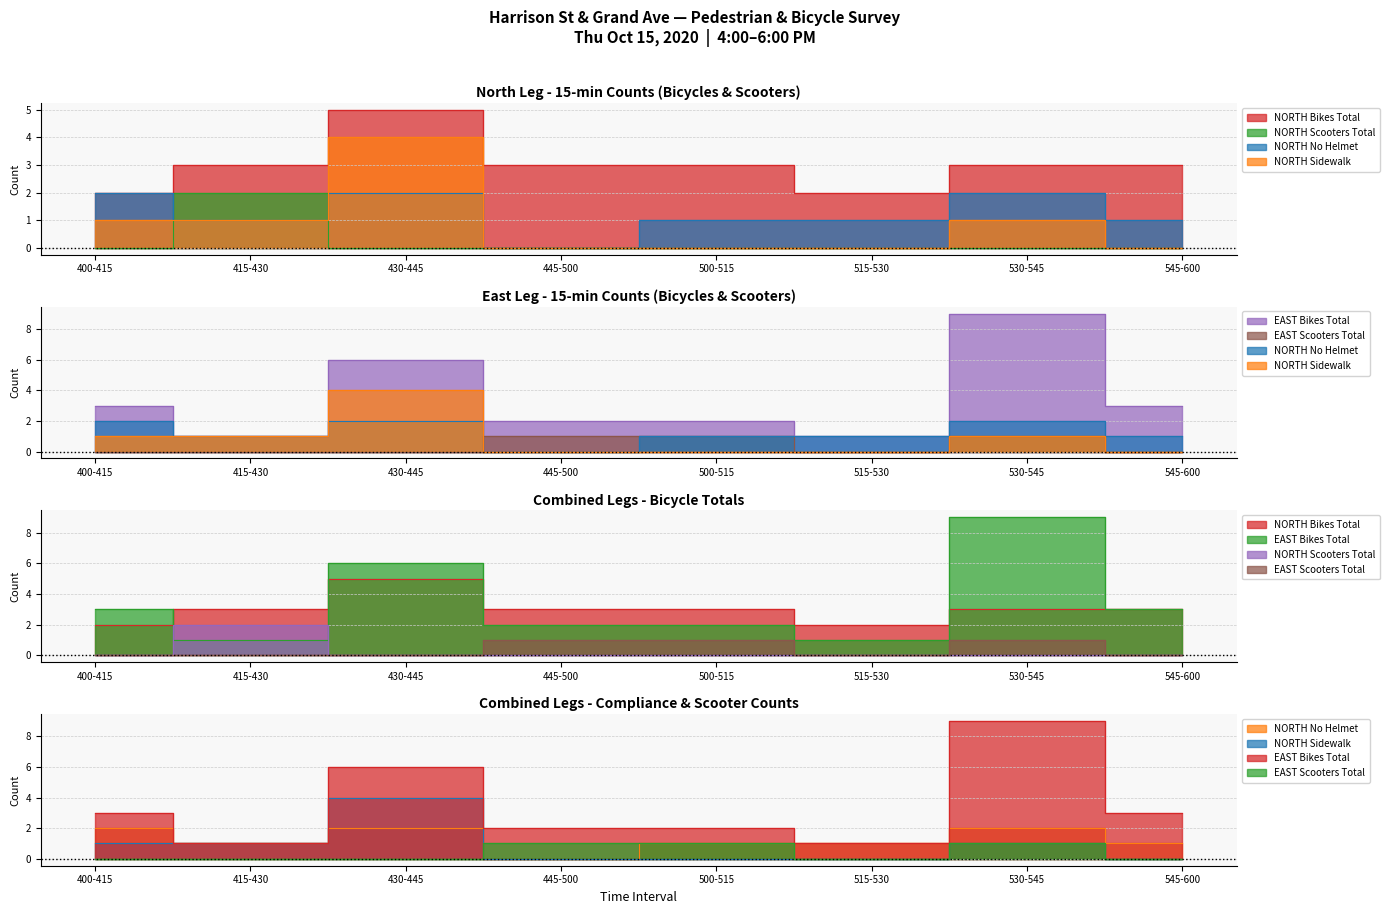

Which label corresponds to the smallest value in the chart?

400-415